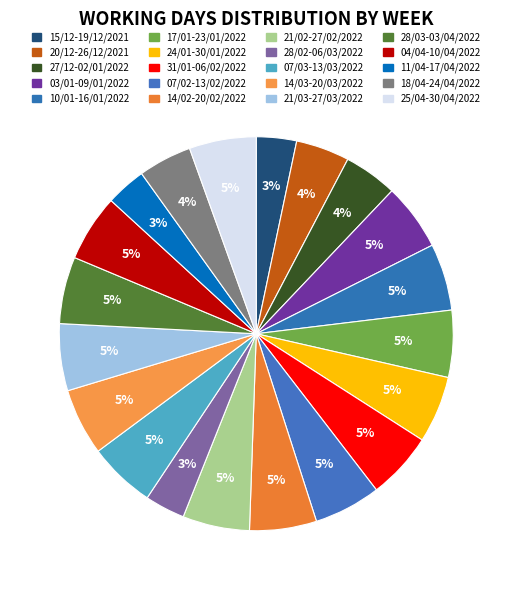

Does 27/12-02/01/2022 represent more than half of the total?

No